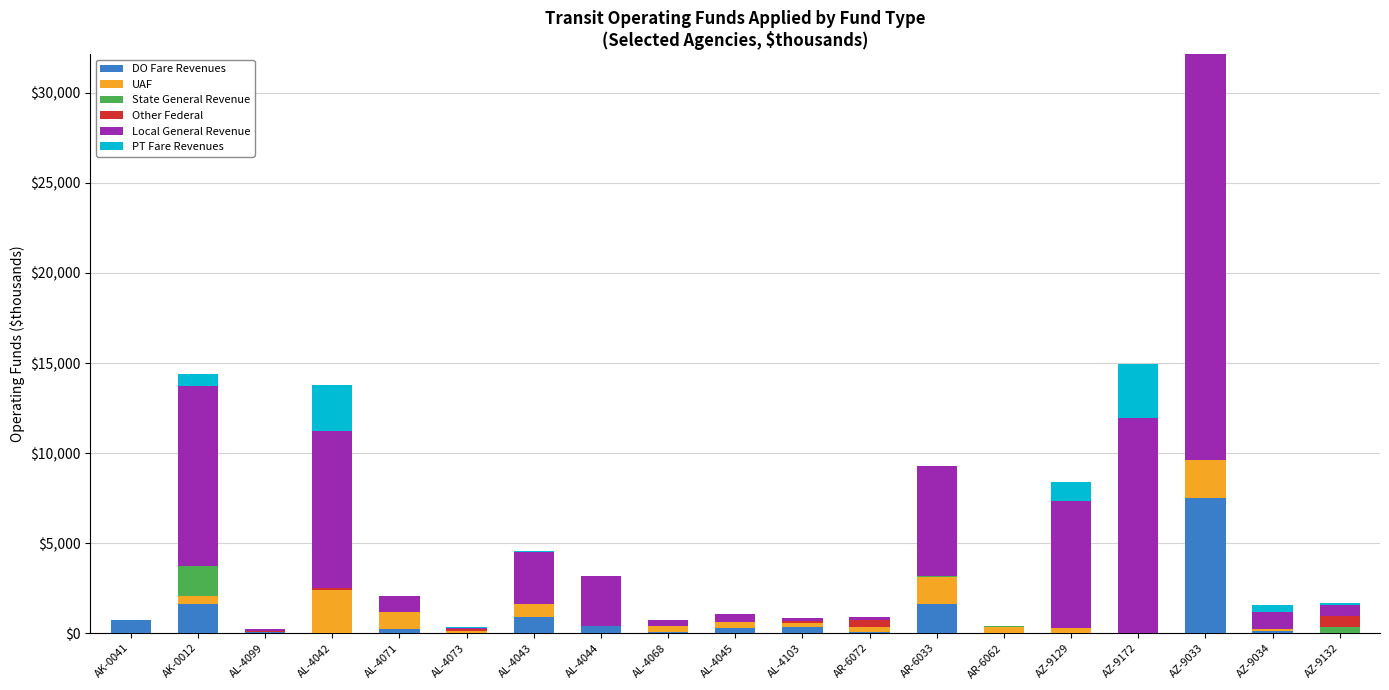

At which category is the sum across all series the highest?

AZ-9033